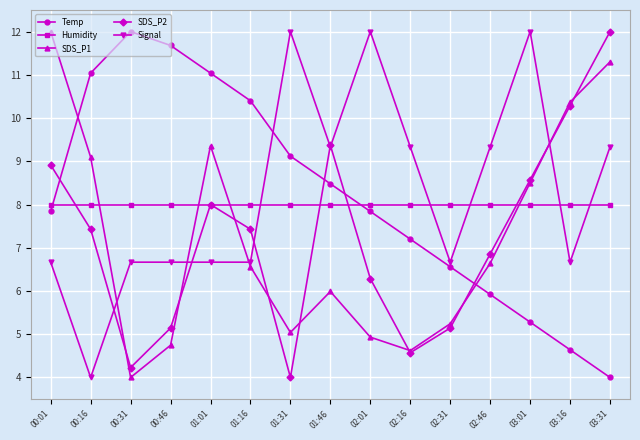

At how many categories does at least one series exceed 5?

15